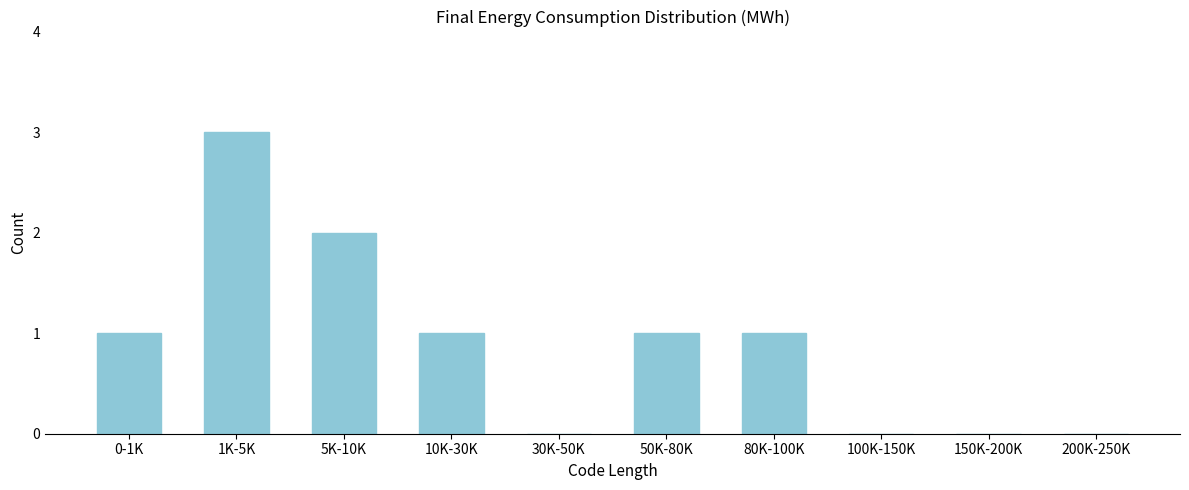

Reading left to right, list all the values displayed in this chart.

0-1K=1	1K-5K=3	5K-10K=2	10K-30K=1	30K-50K=0	50K-80K=1	80K-100K=1	100K-150K=0	150K-200K=0	200K-250K=0